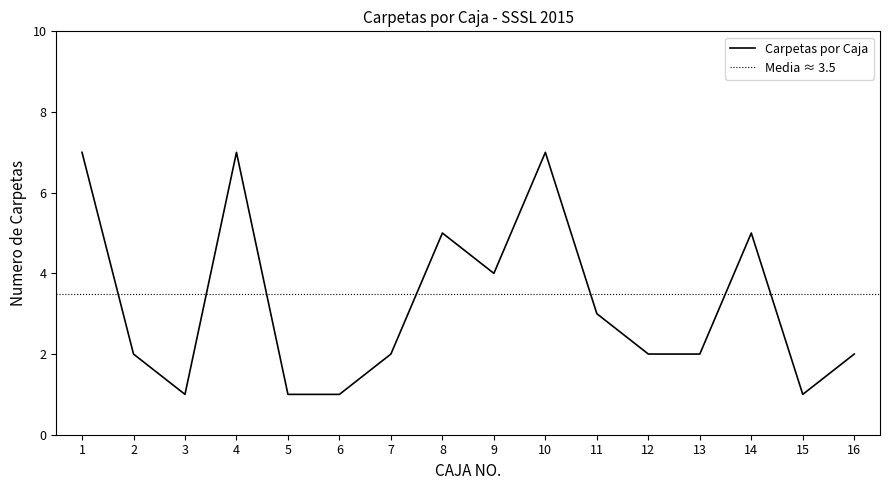

What is the sum of all values?

52